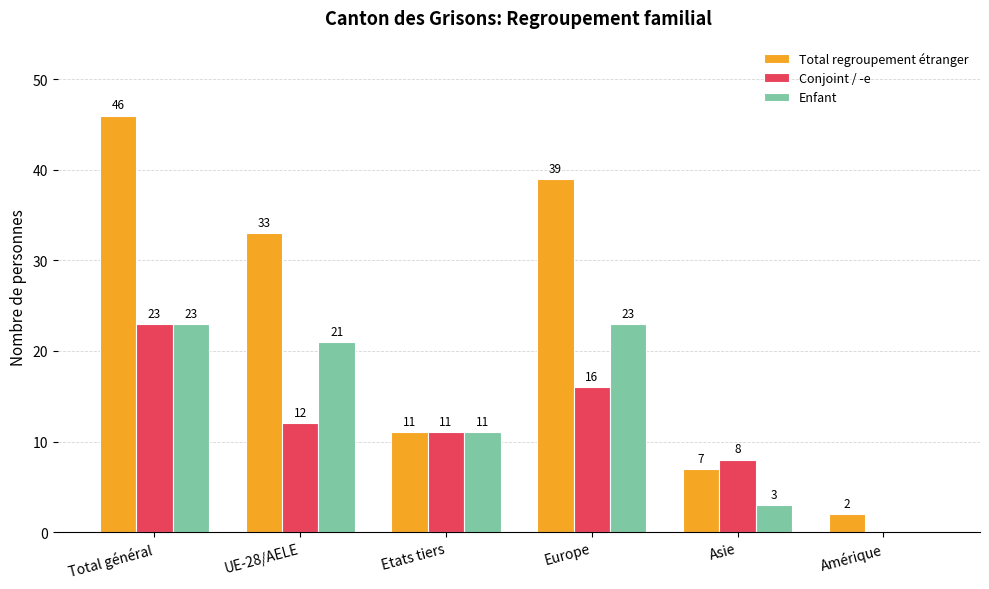

The value of Total regroupement étranger at Total général is 46. True or false?

True